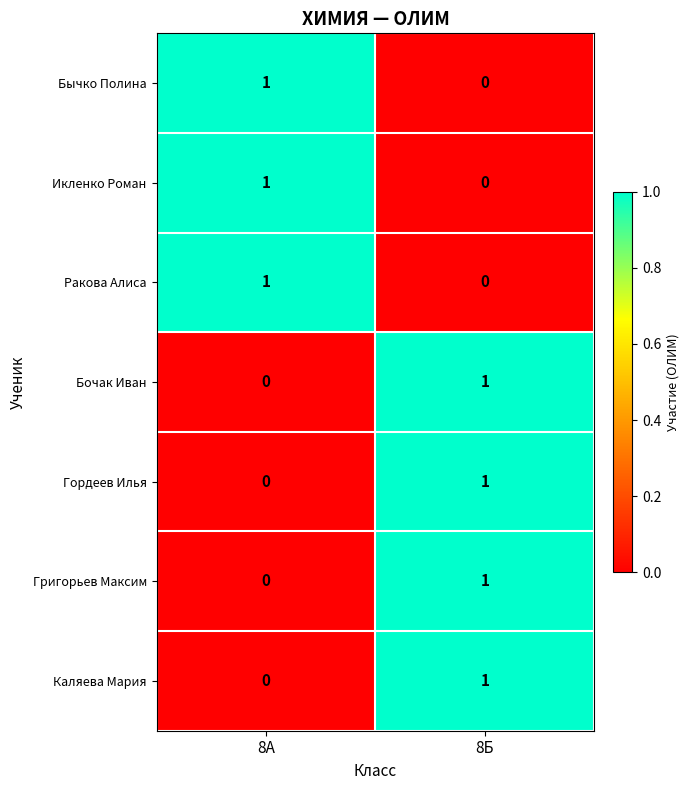

How many data points in Каляева Мария are less than 1?

1